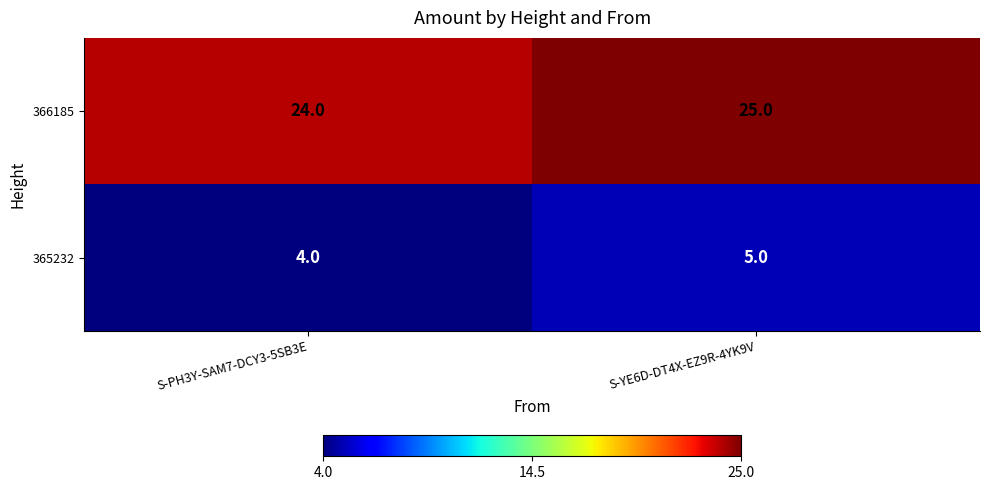

What is the difference between the highest and lowest values at S-PH3Y-SAM7-DCY3-5SB3E?

20